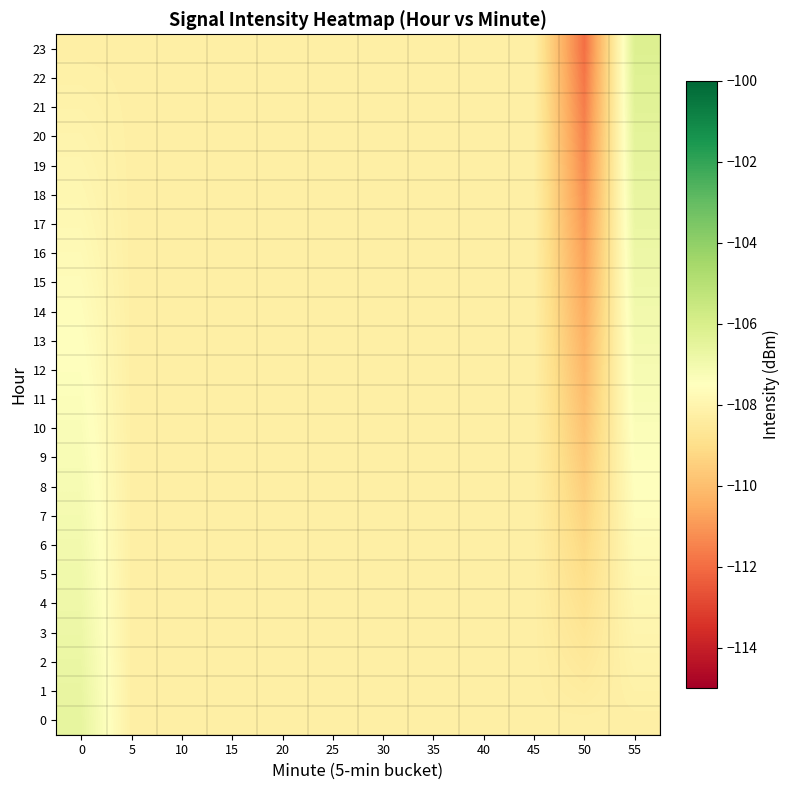

Which series changed the most between 20 and 50?

23